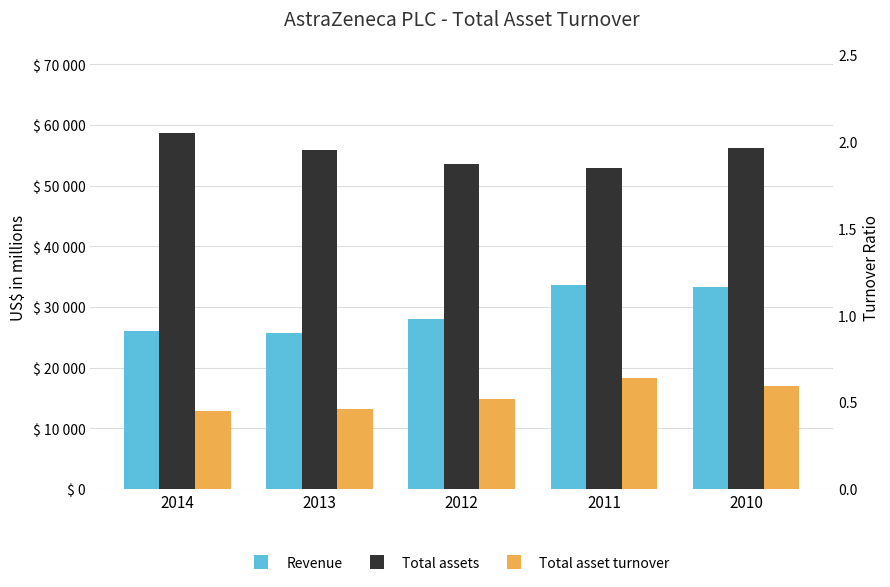

What is the value of the Revenue bar at the 4th from the left?

33591.0